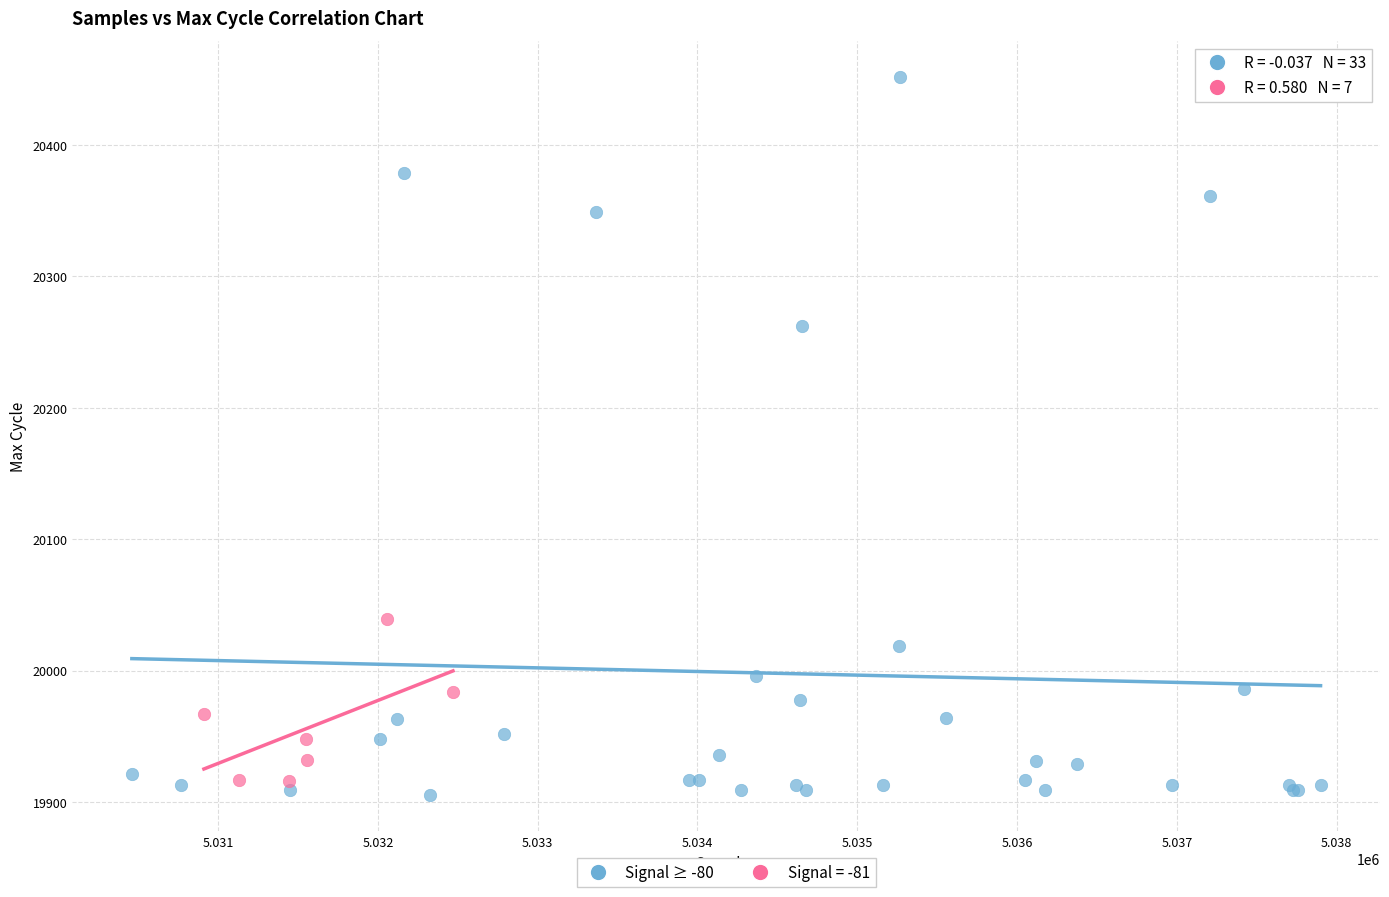

Which series reaches the maximum Y coordinate?

Signal ≥ -80